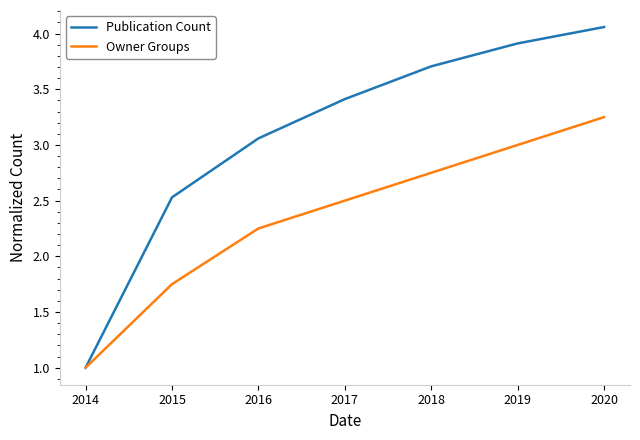

List the series in order of their overall mean, lowest first.

Owner Groups, Publication Count